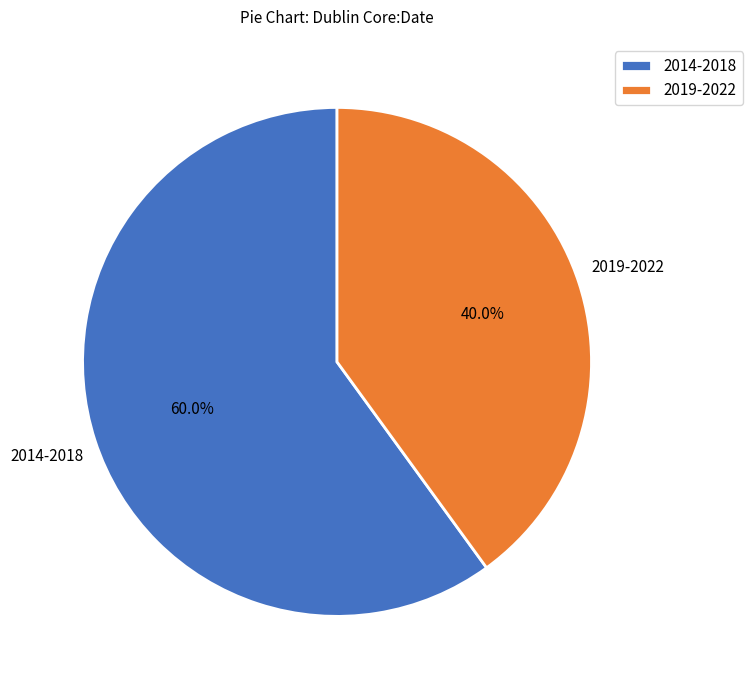

Which slice is the smallest?

2019-2022